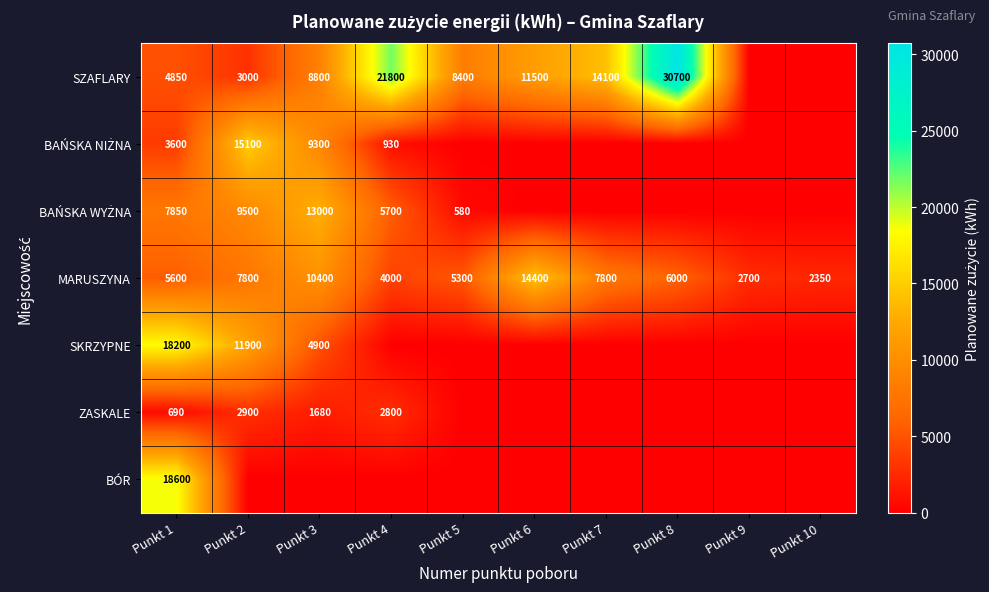

At how many categories does at least one series exceed 17374?

3